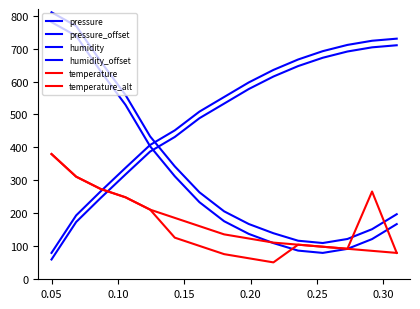

Does the chart have visible grid lines?

No